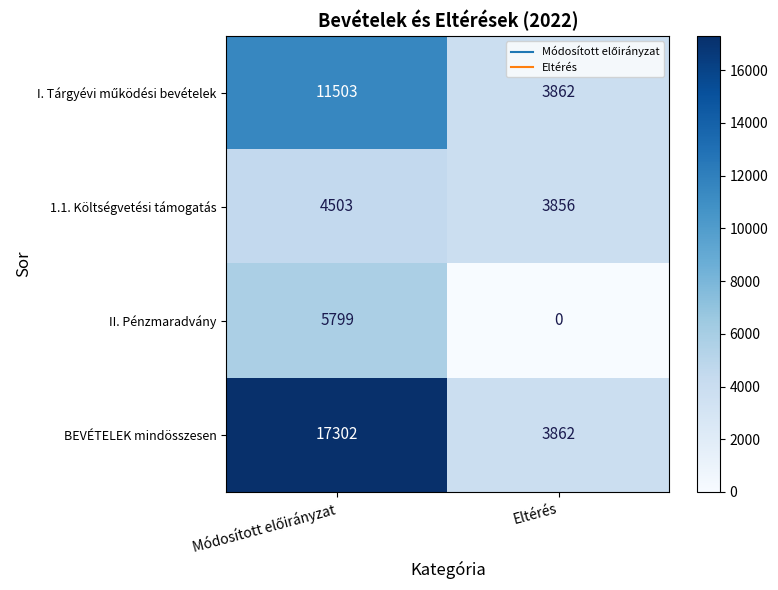

What value does the BEVÉTELEK mindösszesen series have at Eltérés, to the nearest 10?

3860